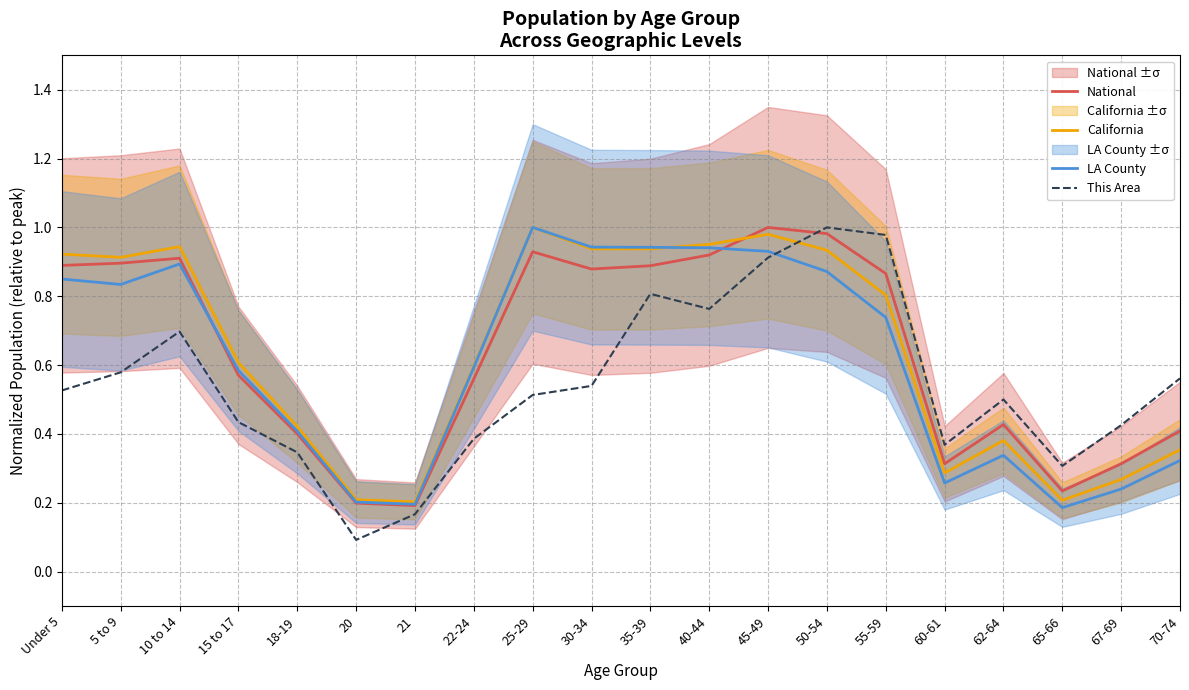

Which series has the largest total across all categories?

California